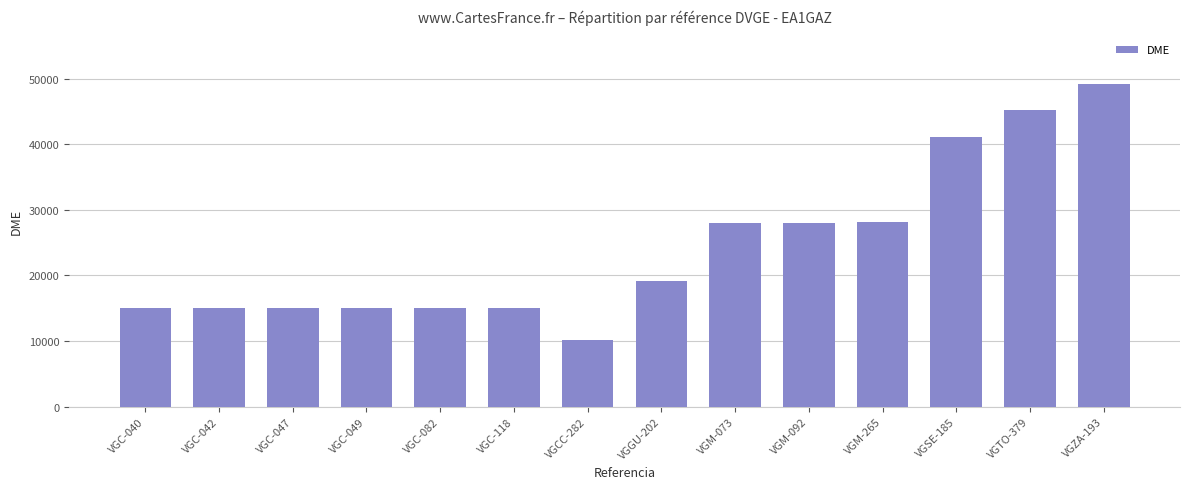

What is the difference between the maximum and minimum values?

39107